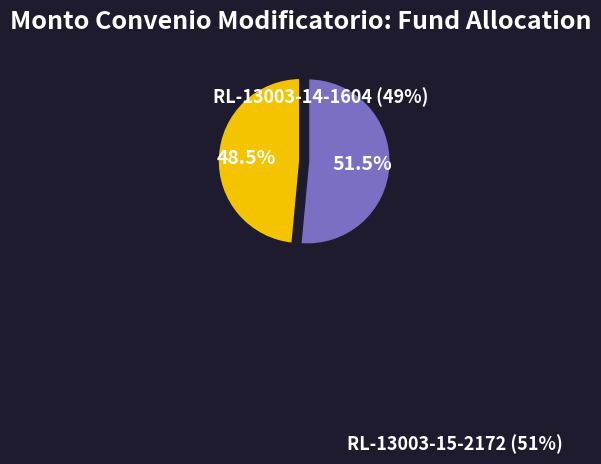

Is there any slice that represents more than half of the pie?

Yes